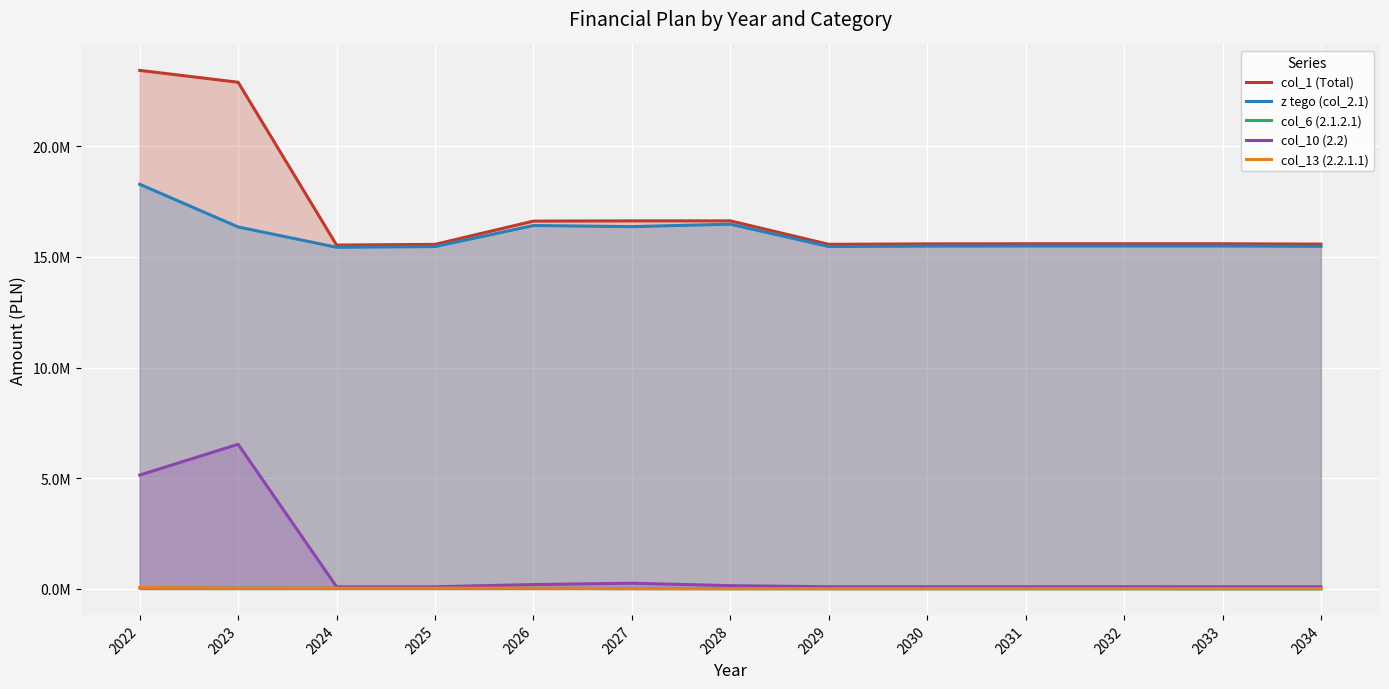

How many lines are shown in the chart?

5